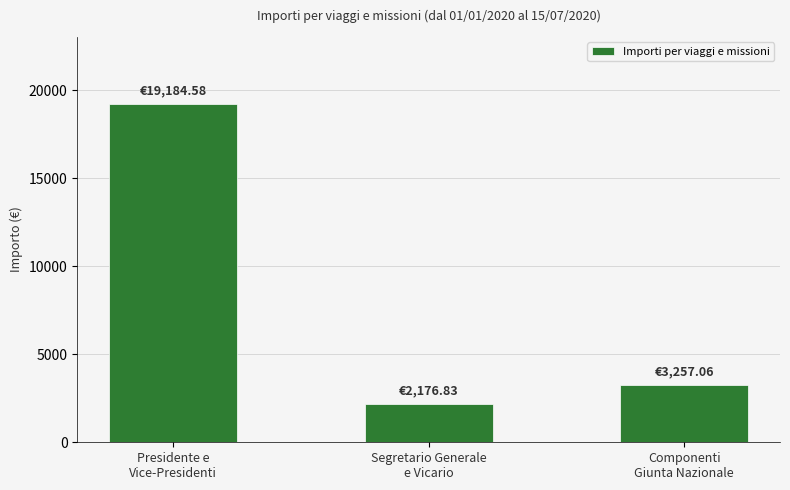

Where is the data nearest to the value 10680?

Componenti
Giunta Nazionale